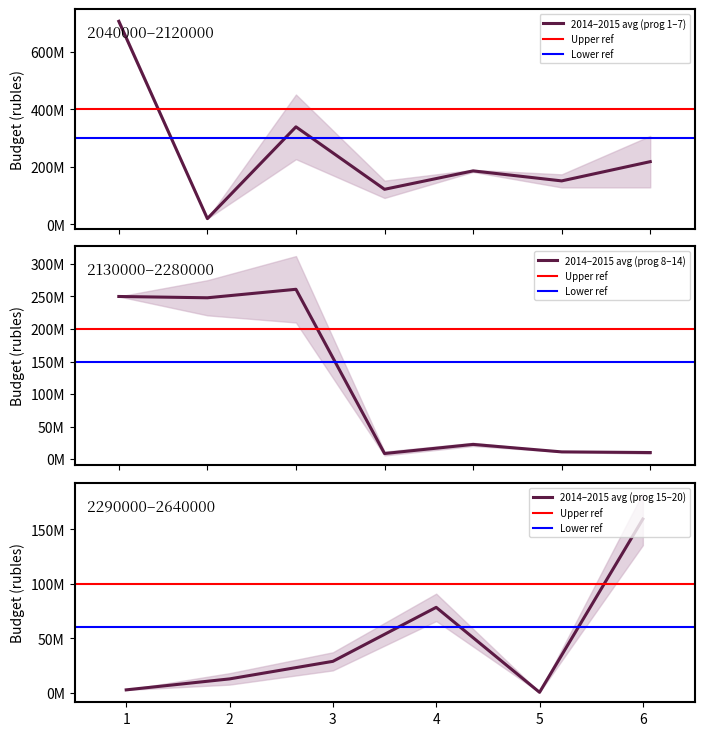

Does the chart display data point markers on the line(s)?

No